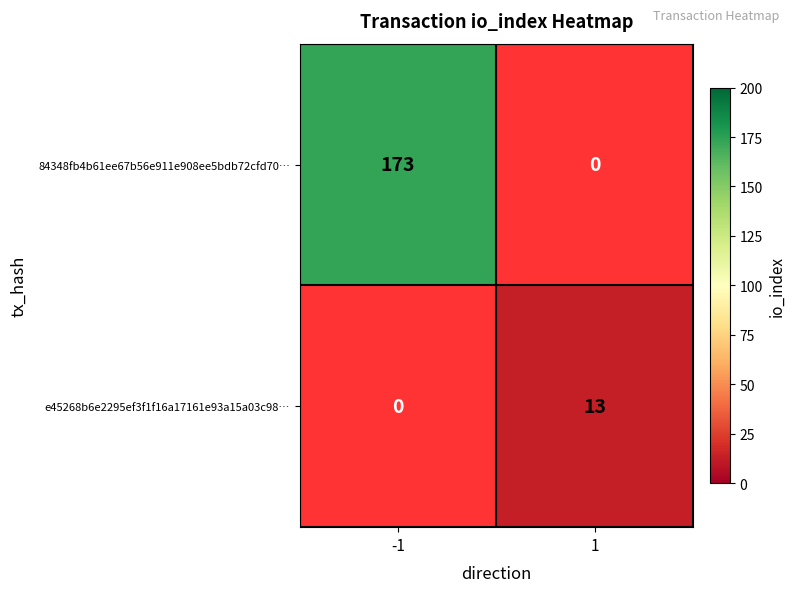

At how many categories does at least one series exceed 140?

1